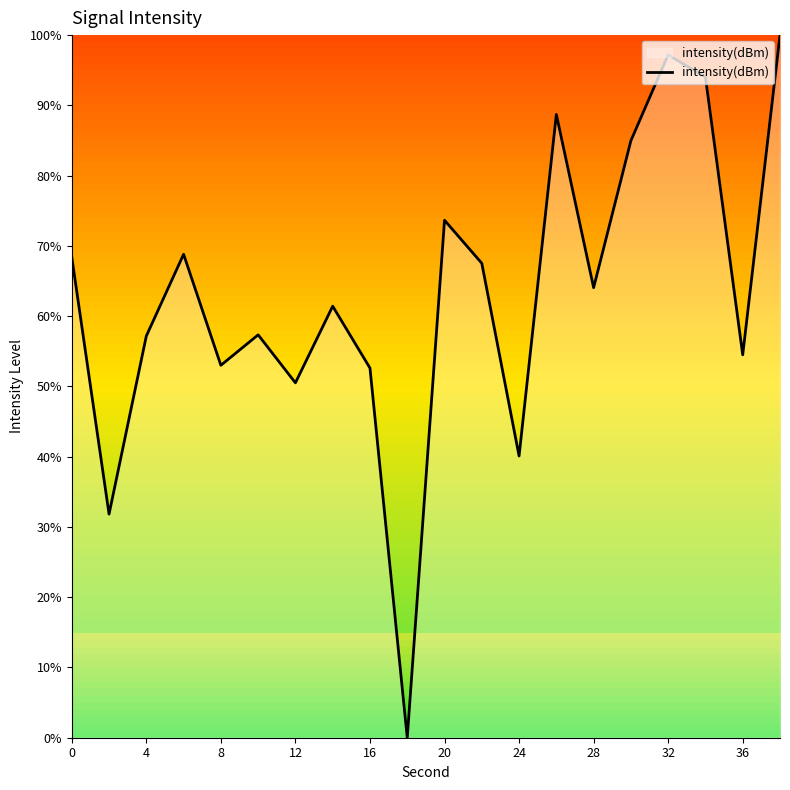

What is the difference between the maximum and minimum values?

100.0